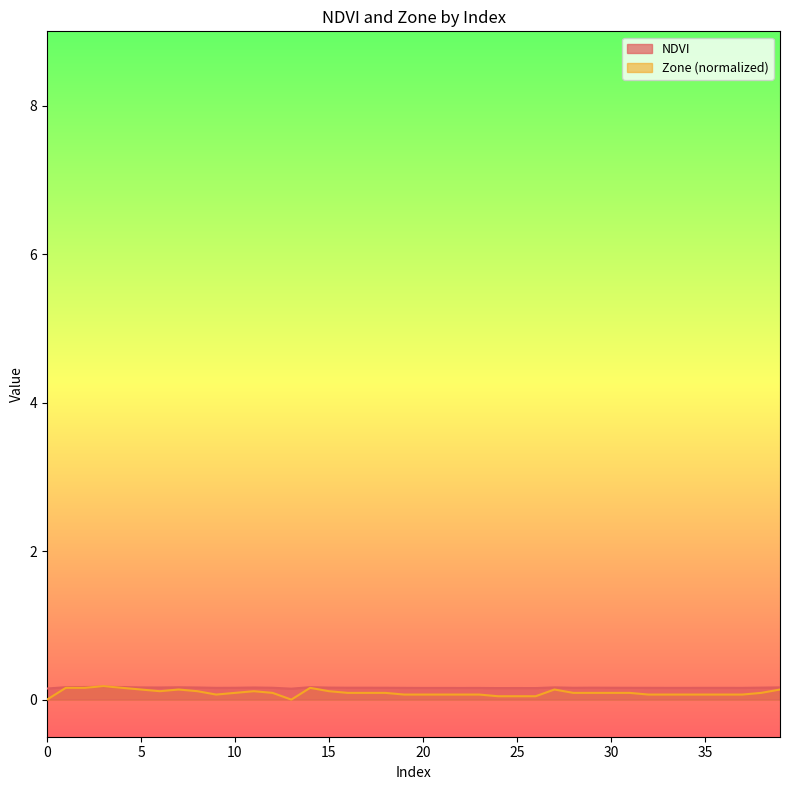

What are all the series names shown in the legend?

NDVI, Zone